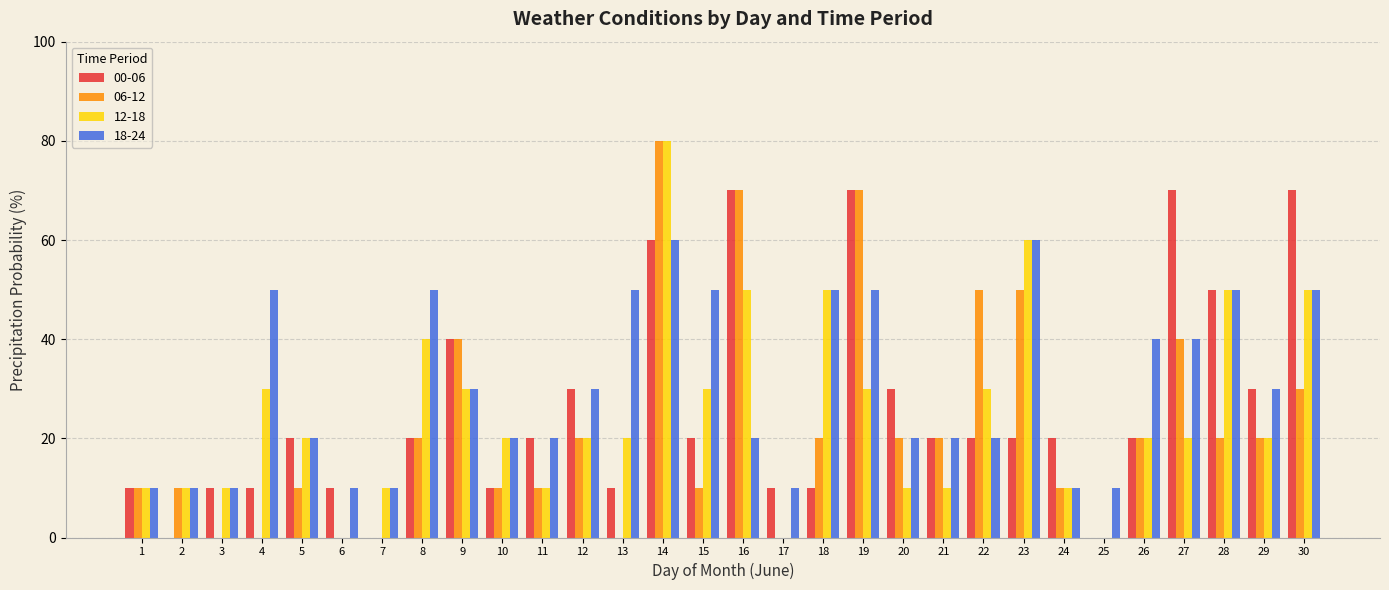

How many series are shown in this chart?

4